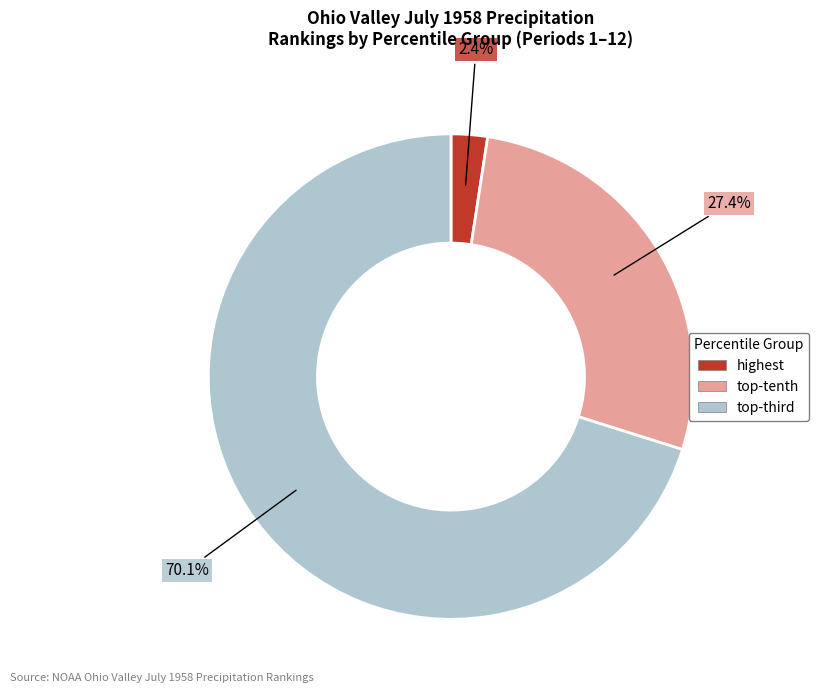

Is there any slice that represents more than half of the pie?

Yes